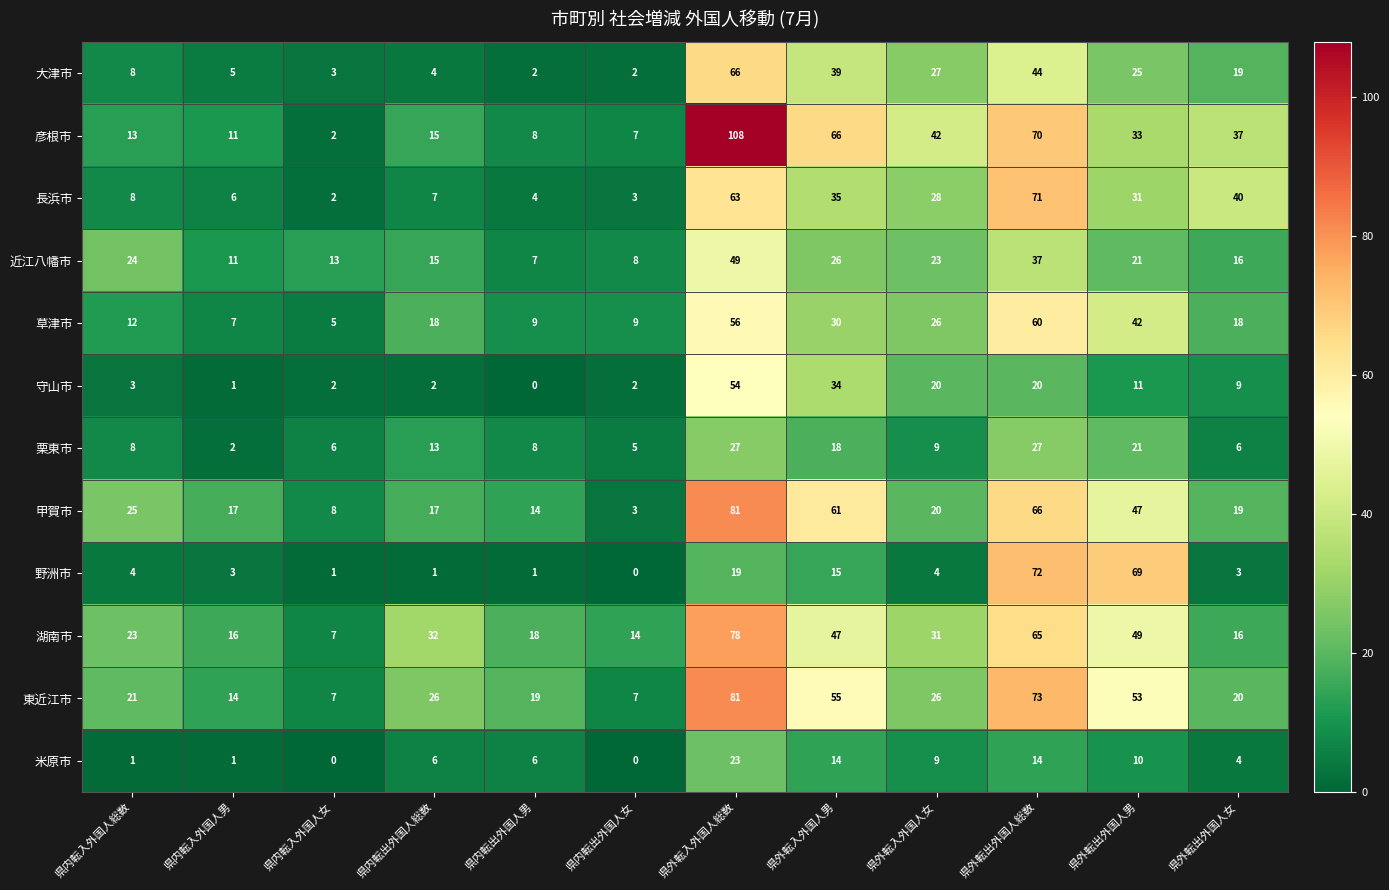

What is the difference between the highest and lowest values at 県内転出外国人女?

14